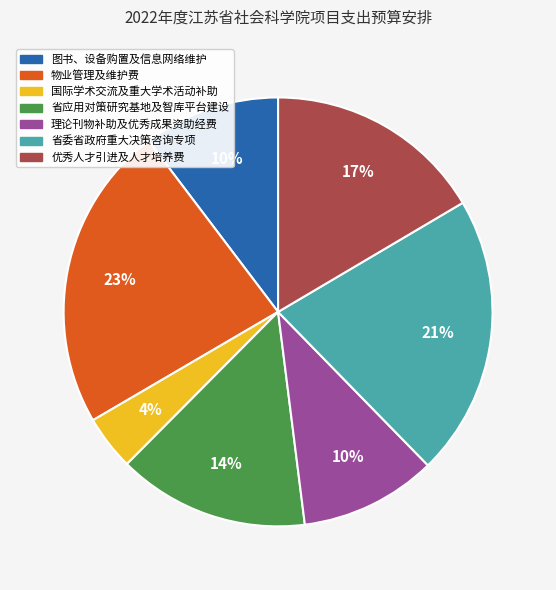

The 优秀人才引进及人才培养费 slice represents 17% of the pie. True or false?

True